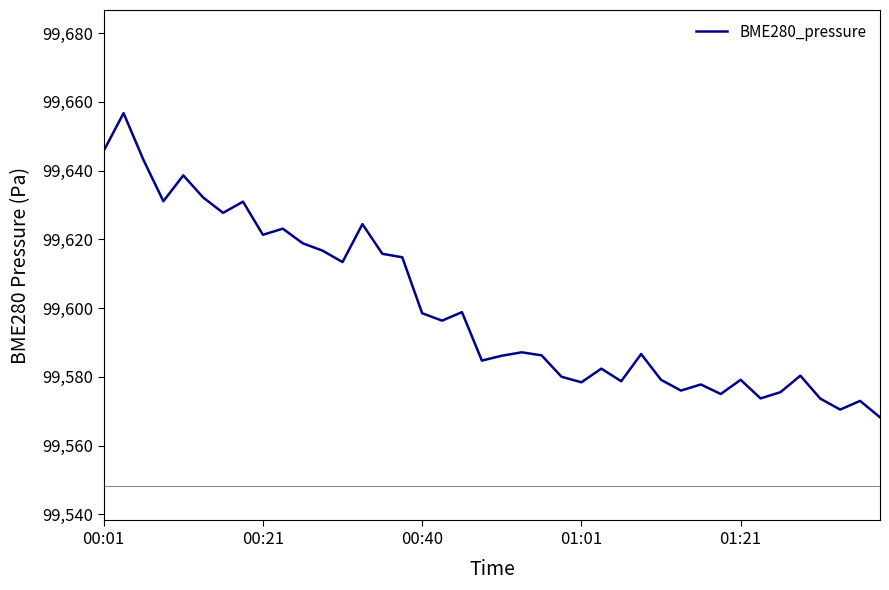

What is the greatest value displayed?

99656.7